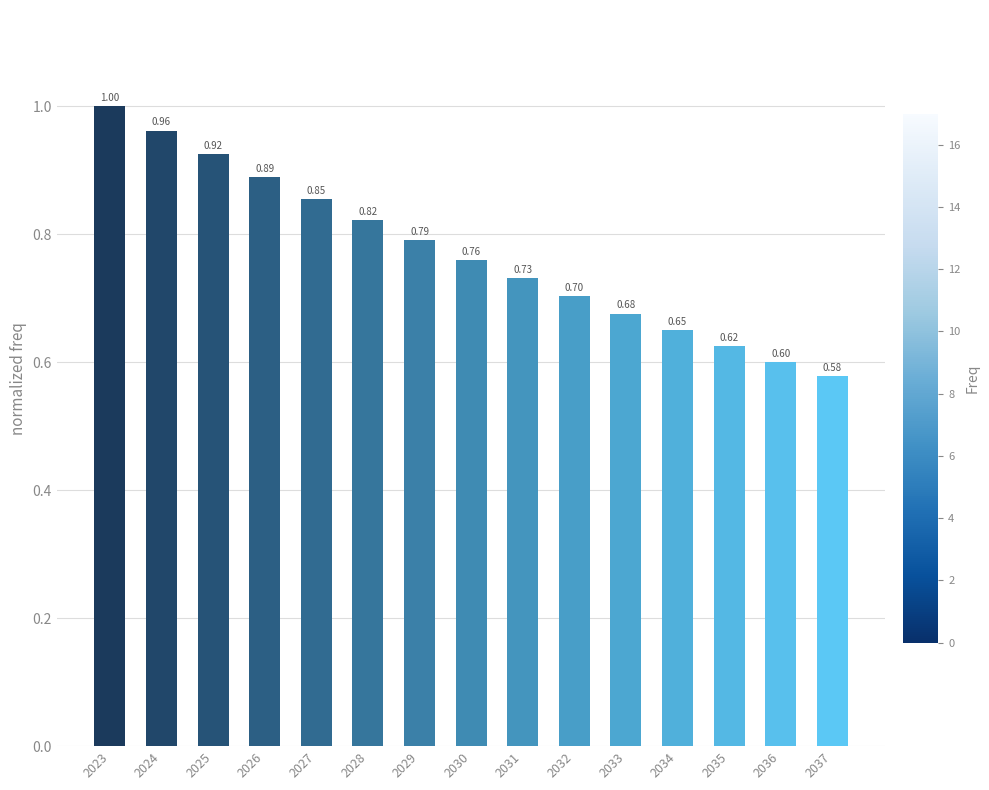

What is the change in value from 2023 to 2028?

-0.2